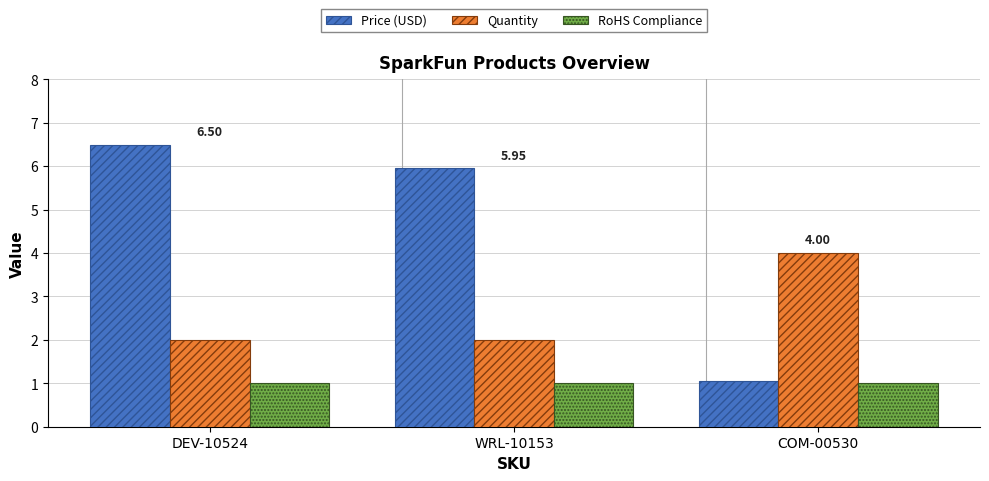

What is the average value of the RoHS Compliance series?

1.0